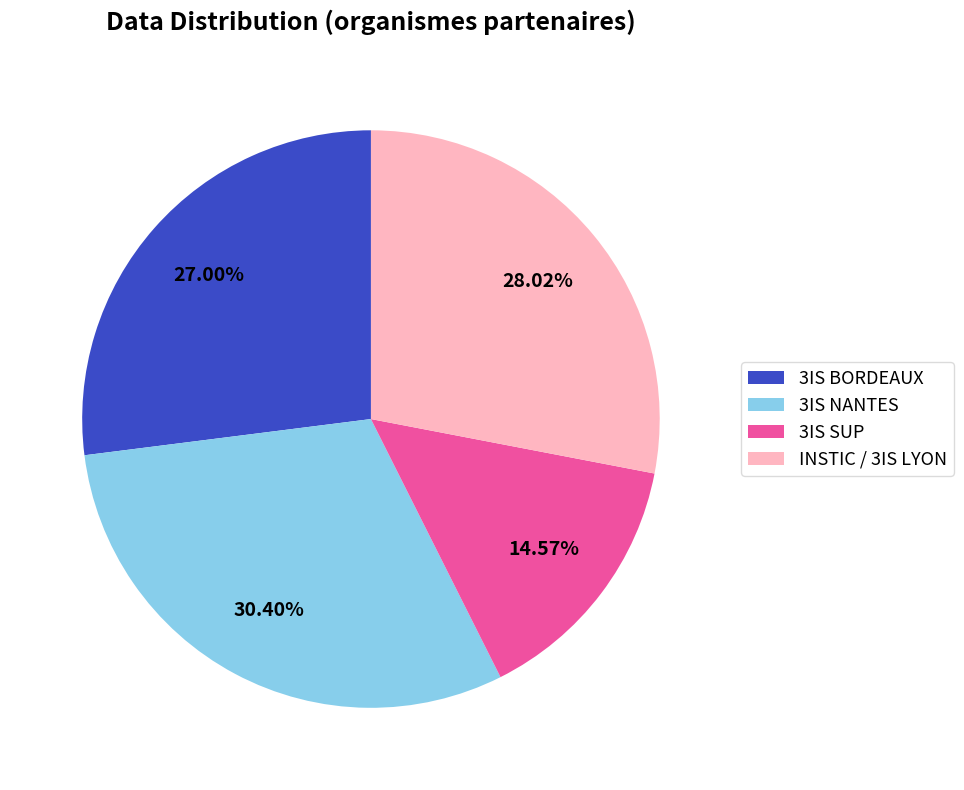

To the nearest percent, what is the average slice percentage?

25%